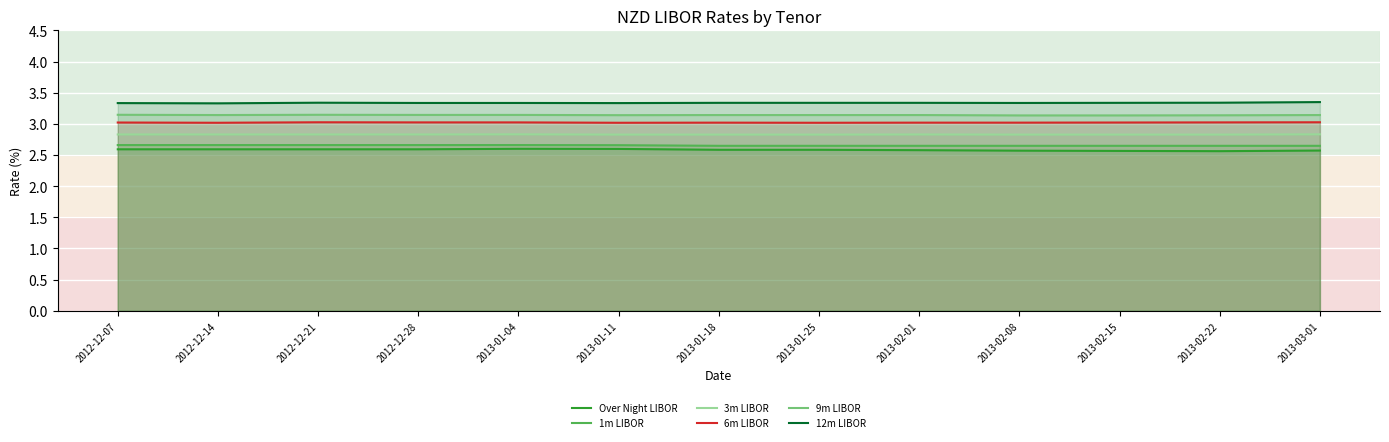

What is the lowest value of the 12m LIBOR series?

3.3